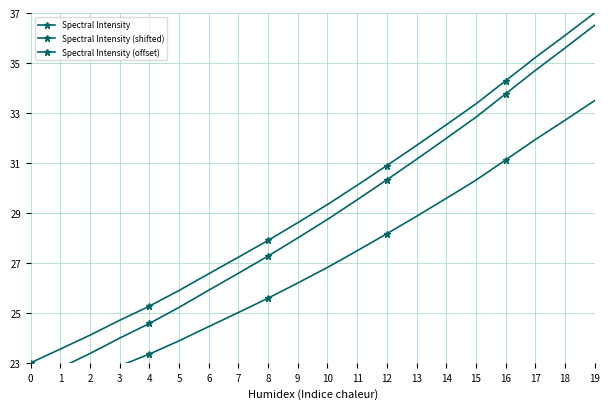

How many categories are shown in the chart?

20